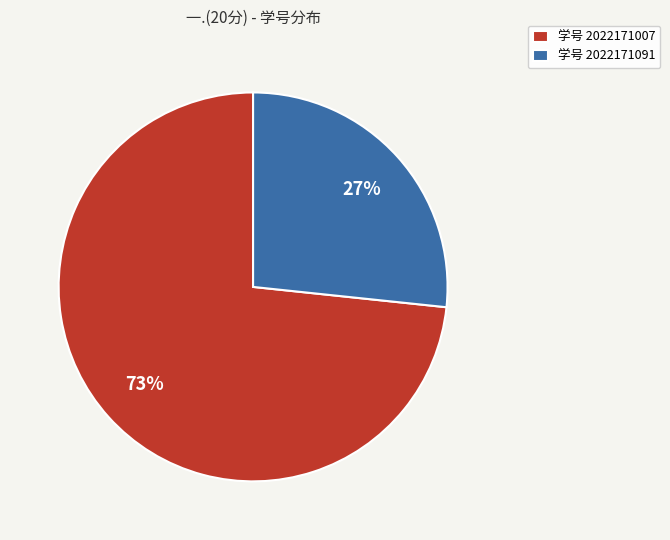

Is the sum of 学号 2022171091 and 学号 2022171007 greater than half?

Yes